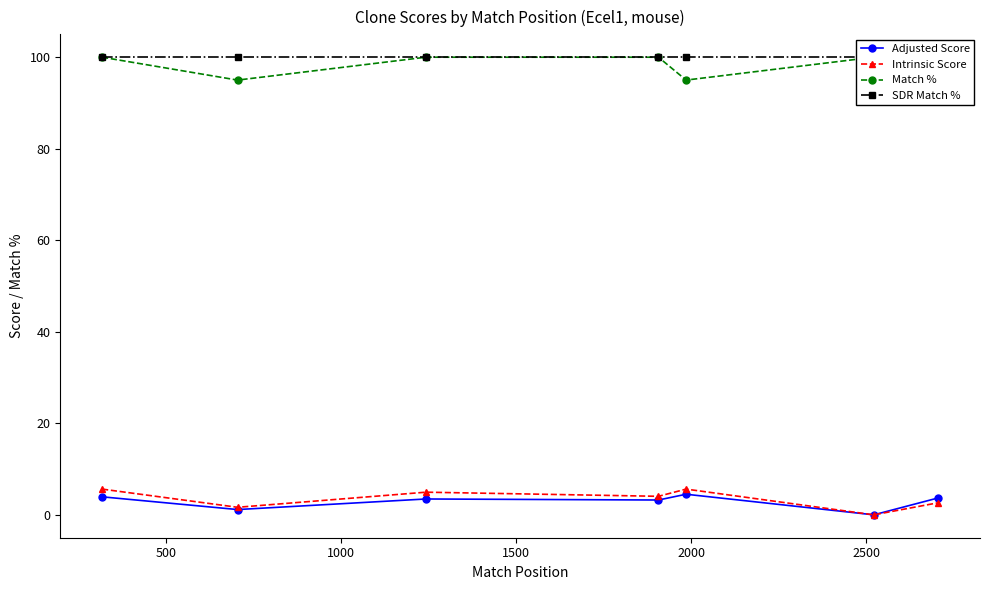

What is the value of the Adjusted Score point at the 4th from the left?

3.2